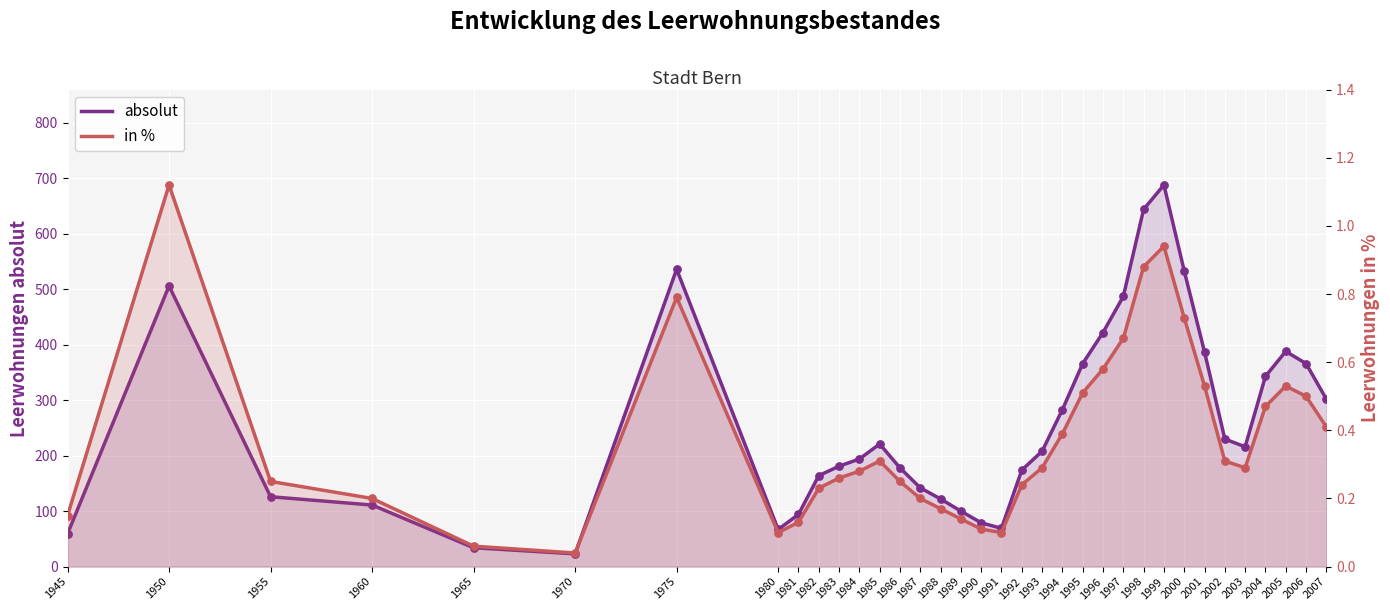

At how many categories does at least one series exceed 394?

7